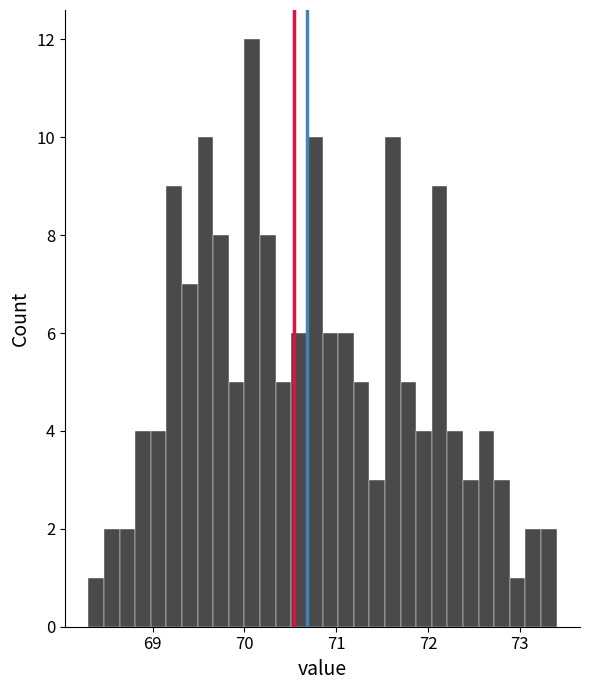

Around what value on the x-axis is the tallest bar? Give the approximate position of its centre, as read against the axis.

70.1